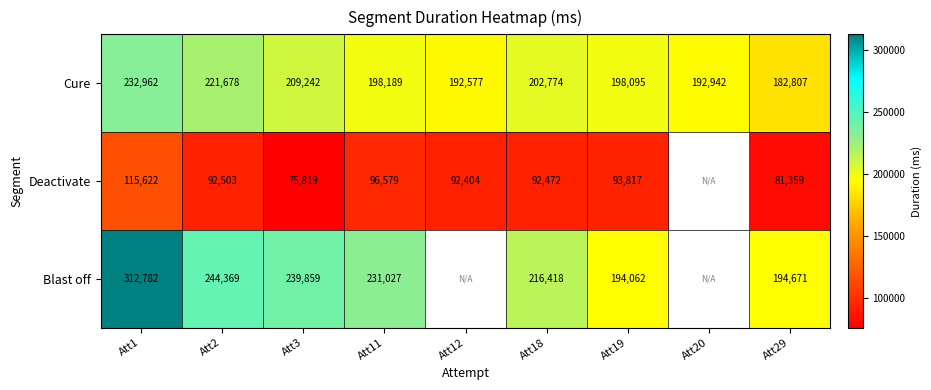

At which category does the chart reach its peak across all series?

Att1